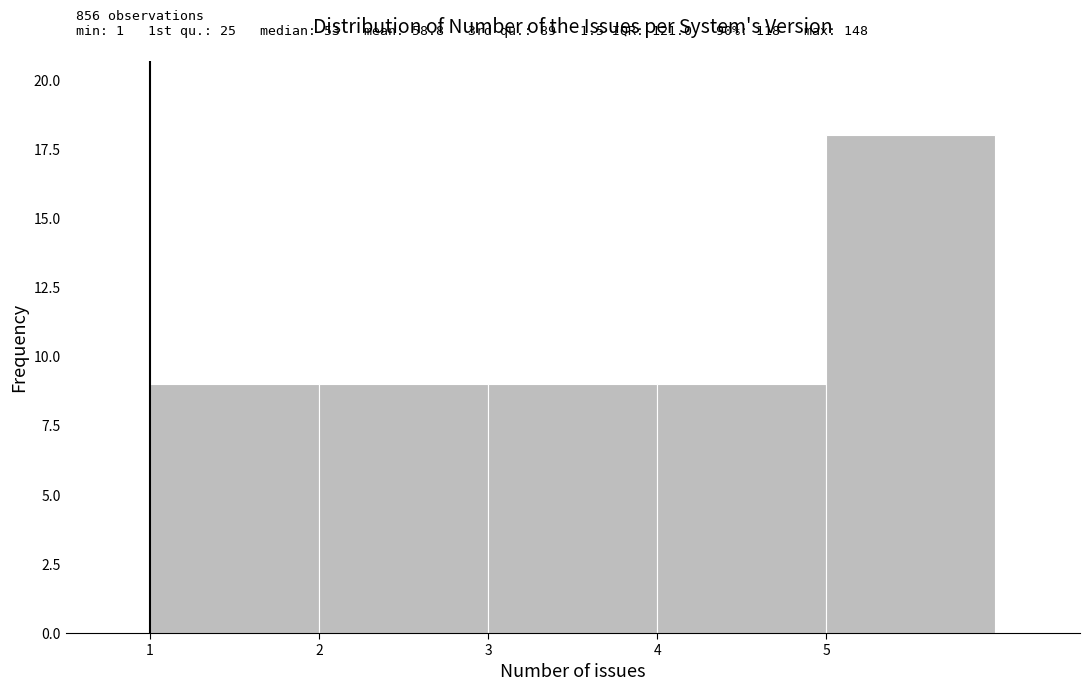

Which range on the x-axis has the tallest bar?

5 to 6